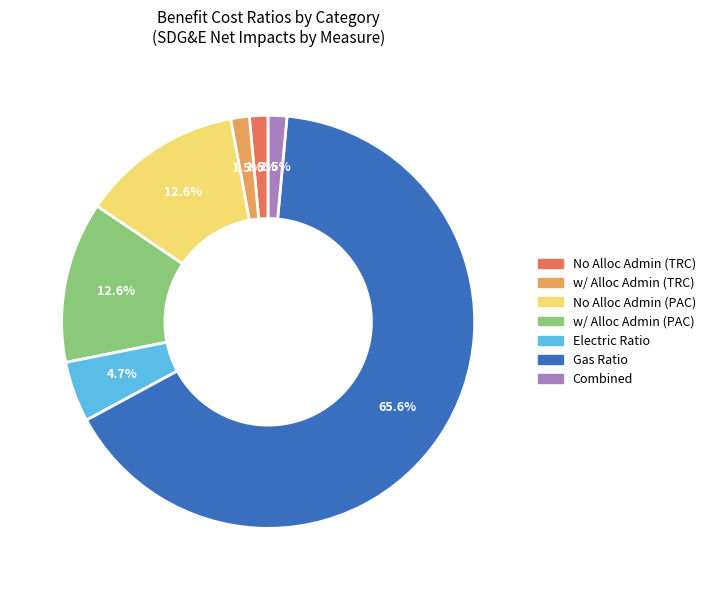

Is there a majority slice in this chart?

Yes